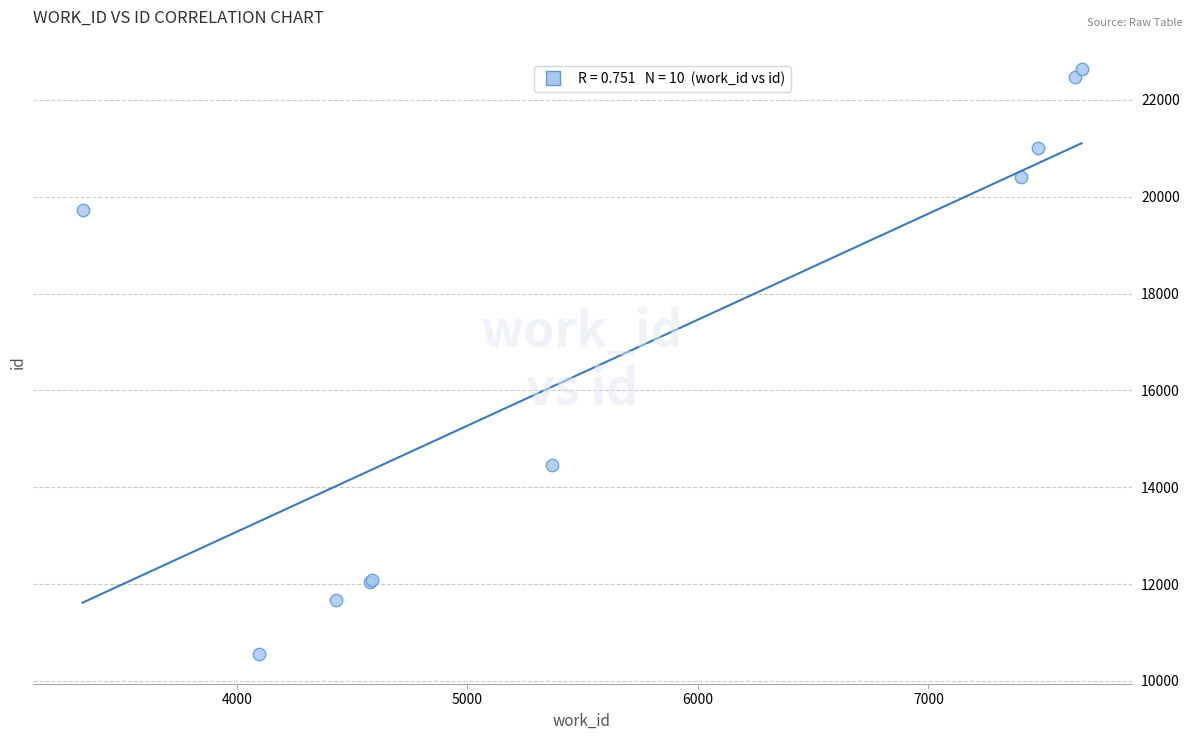

What Y value in the scatter plot is closest to 16594?

14465